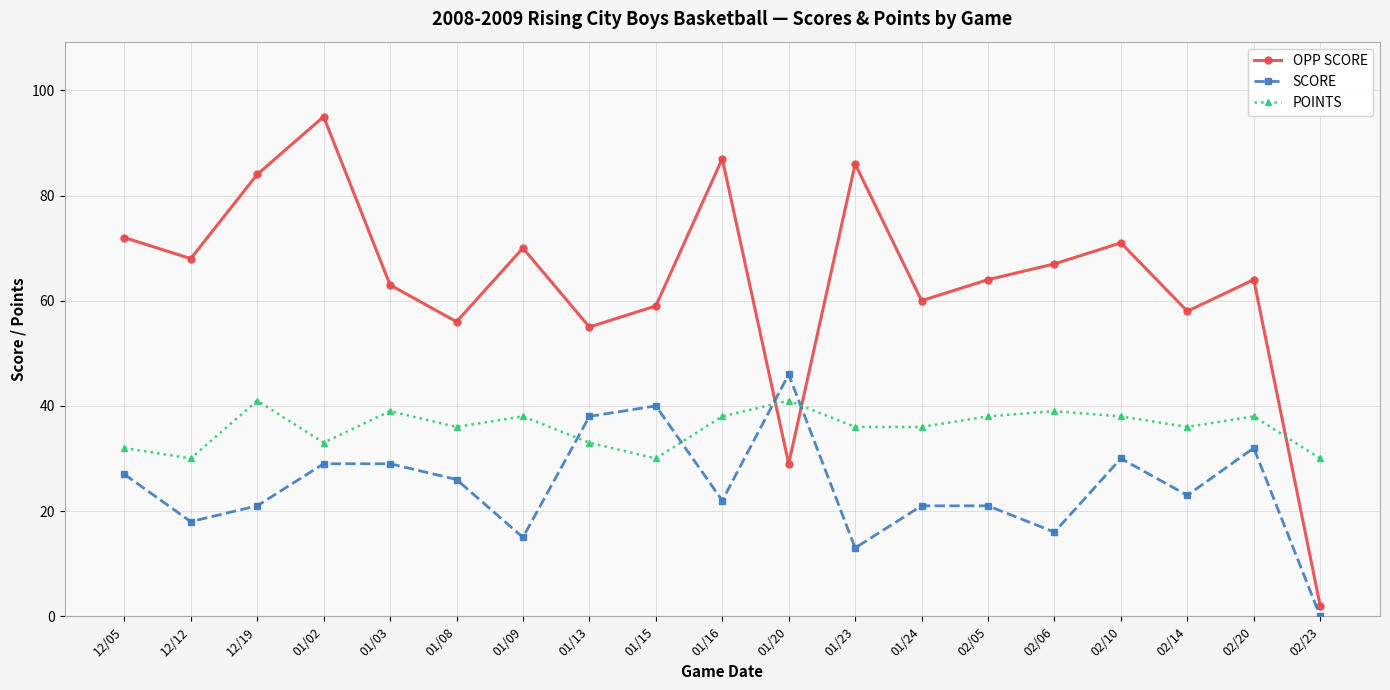

Rank the series by their average value, from highest to lowest.

OPP SCORE, POINTS, SCORE